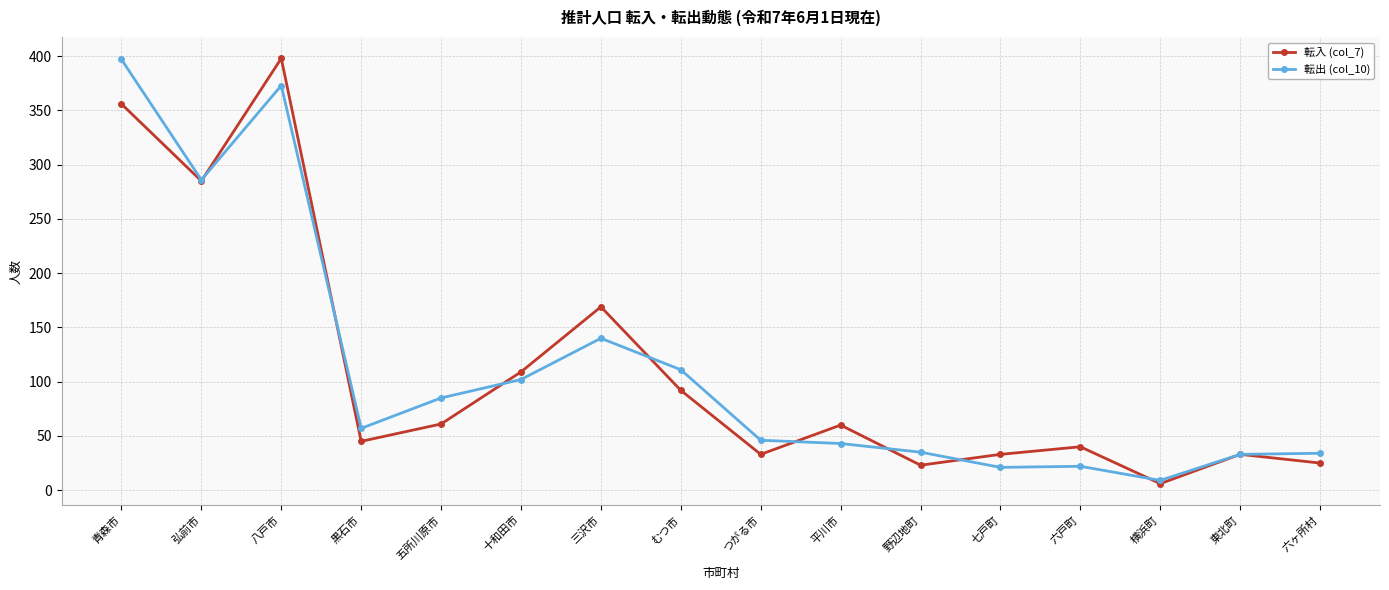

At 三沢市, list the series in order from largest to smallest.

転入 (col_7), 転出 (col_10)